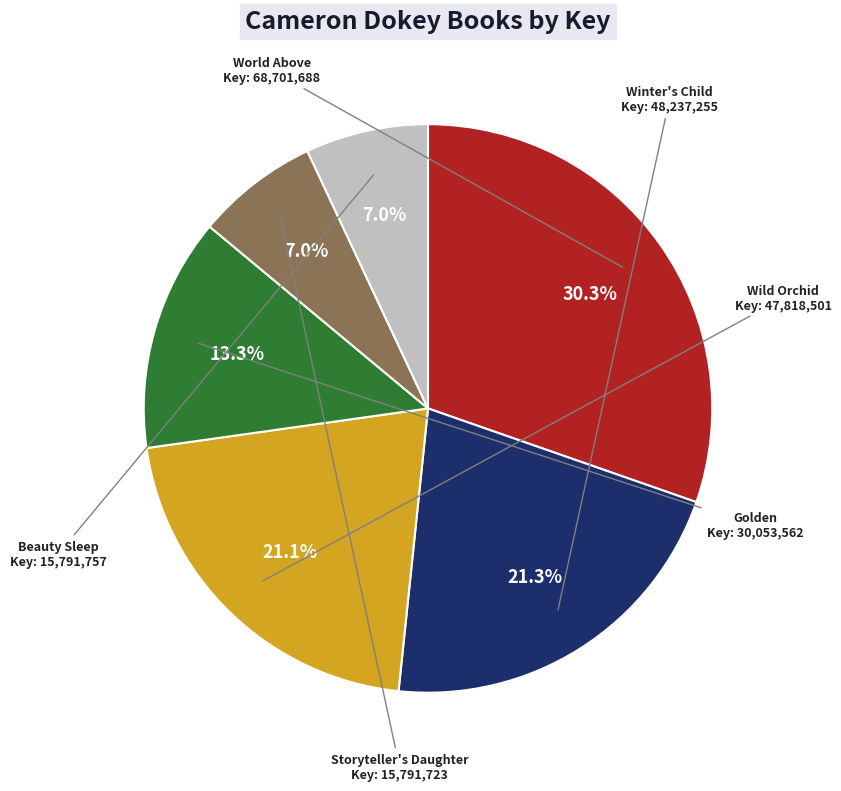

True or false: Golden accounts for 13% of the total.

True